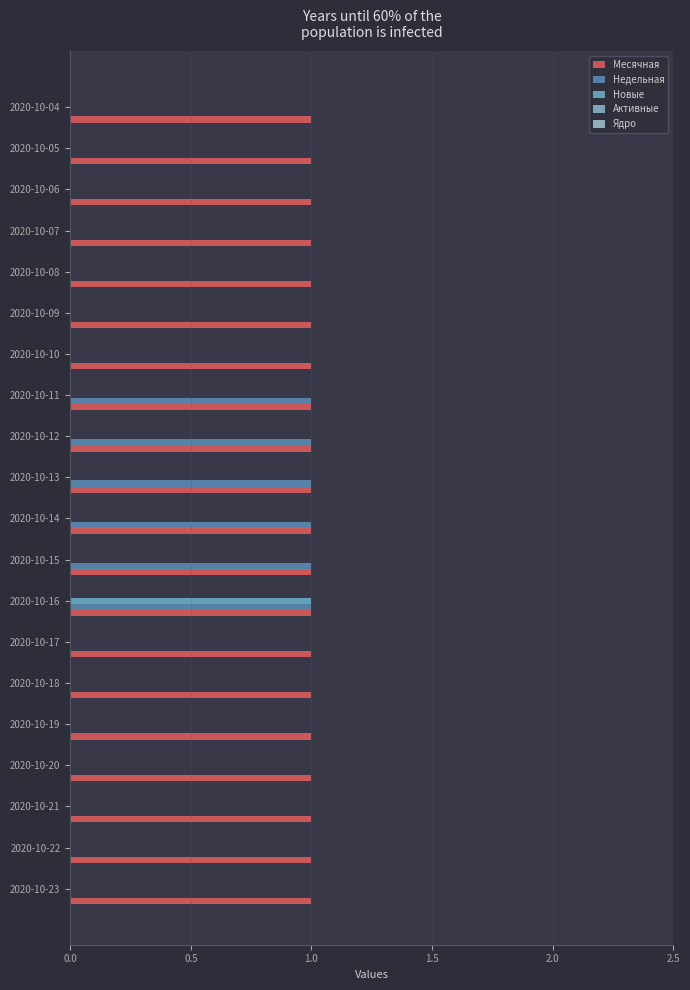

How many categories are shown in the chart?

20